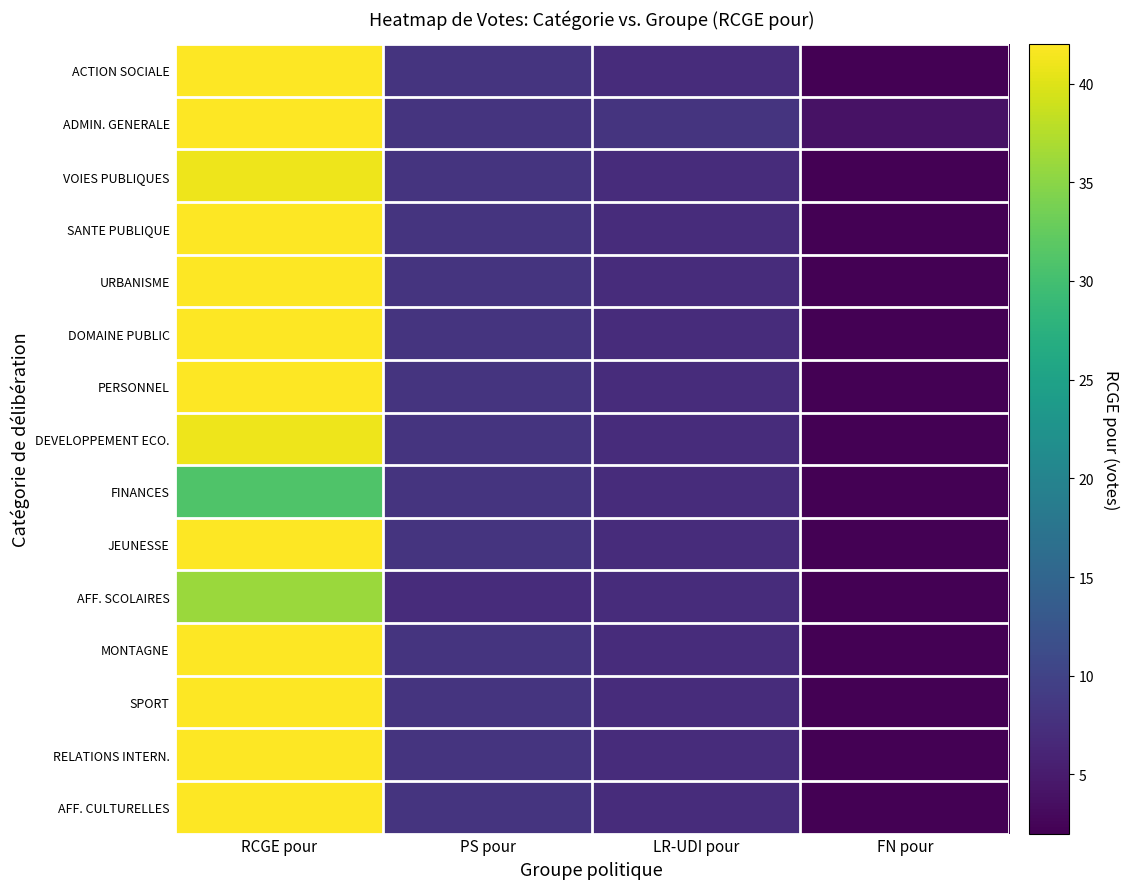

Reading left to right, transcribe all the data shown in this chart.

ACTION SOCIALE: RCGE pour=42	PS pour=8	LR-UDI pour=7	FN pour=2
ADMIN. GENERALE: RCGE pour=42	PS pour=8	LR-UDI pour=8	FN pour=4
VOIES PUBLIQUES: RCGE pour=41	PS pour=8	LR-UDI pour=7	FN pour=2
SANTE PUBLIQUE: RCGE pour=42	PS pour=8	LR-UDI pour=7	FN pour=2
URBANISME: RCGE pour=42	PS pour=8	LR-UDI pour=7	FN pour=2
DOMAINE PUBLIC: RCGE pour=42	PS pour=8	LR-UDI pour=7	FN pour=2
PERSONNEL: RCGE pour=42	PS pour=8	LR-UDI pour=7	FN pour=2
DEVELOPPEMENT ECO.: RCGE pour=41	PS pour=8	LR-UDI pour=7	FN pour=2
FINANCES: RCGE pour=31	PS pour=8	LR-UDI pour=7	FN pour=2
JEUNESSE: RCGE pour=42	PS pour=8	LR-UDI pour=7	FN pour=2
AFF. SCOLAIRES: RCGE pour=36	PS pour=7	LR-UDI pour=7	FN pour=2
MONTAGNE: RCGE pour=42	PS pour=8	LR-UDI pour=7	FN pour=2
SPORT: RCGE pour=42	PS pour=8	LR-UDI pour=7	FN pour=2
RELATIONS INTERN.: RCGE pour=42	PS pour=8	LR-UDI pour=7	FN pour=2
AFF. CULTURELLES: RCGE pour=42	PS pour=8	LR-UDI pour=7	FN pour=2